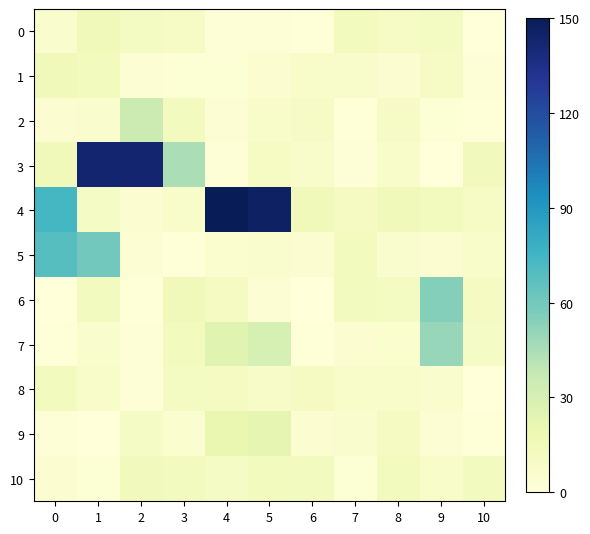

Reading left to right, what are all the values shown in this chart?

0: 0=5.6	1=14.3	2=11.0	3=9.0	4=2.3	5=2.3	6=0.9	7=13.0	8=9.0	9=10.6	10=0.3
1: 0=14.5	1=12.5	2=3.2	3=2.7	4=2.8	5=4.6	6=7.9	7=6.5	8=4.4	9=9.2	10=2.1
2: 0=4.4	1=5.5	2=35.0	3=11.8	4=3.0	5=7.7	6=8.9	7=0.7	8=9.1	9=2.6	10=1.0
3: 0=14.2	1=142.8	2=142.8	3=45.0	4=1.5	5=10.3	6=6.6	7=1.8	8=7.4	9=0.5	10=13.6
4: 0=73.5	1=9.9	2=4.7	3=7.8	4=150.0	5=146.0	6=14.5	7=11.6	8=14.1	9=13.4	10=9.0
5: 0=68.3	1=60.0	2=2.9	3=0.7	4=4.9	5=5.8	6=4.1	7=12.4	8=5.4	9=4.2	10=8.1
6: 0=0.2	1=12.0	2=1.1	3=14.8	4=11.6	5=3.0	6=0.1	7=12.2	8=10.6	9=55.0	10=11.6
7: 0=1.1	1=5.4	2=1.7	3=12.9	4=25.0	5=30.0	6=1.0	7=4.7	8=4.9	9=50.0	10=9.6
8: 0=13.3	1=7.1	2=1.8	3=10.7	4=11.4	5=8.4	6=11.6	7=7.4	8=7.8	9=6.4	10=0.4
9: 0=1.6	1=0.5	2=9.5	3=4.7	4=20.0	5=22.0	6=3.7	7=6.2	8=11.3	9=3.4	10=1.2
10: 0=4.3	1=2.4	2=13.9	3=12.1	4=9.5	5=13.1	6=12.1	7=2.8	8=13.4	9=8.1	10=12.1